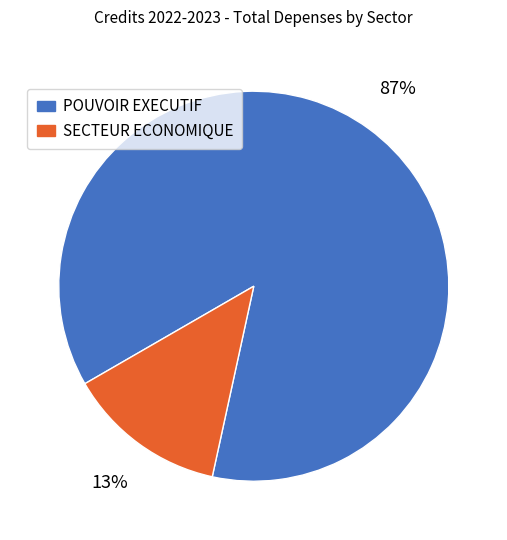

Between SECTEUR ECONOMIQUE and POUVOIR EXECUTIF, which is larger?

POUVOIR EXECUTIF